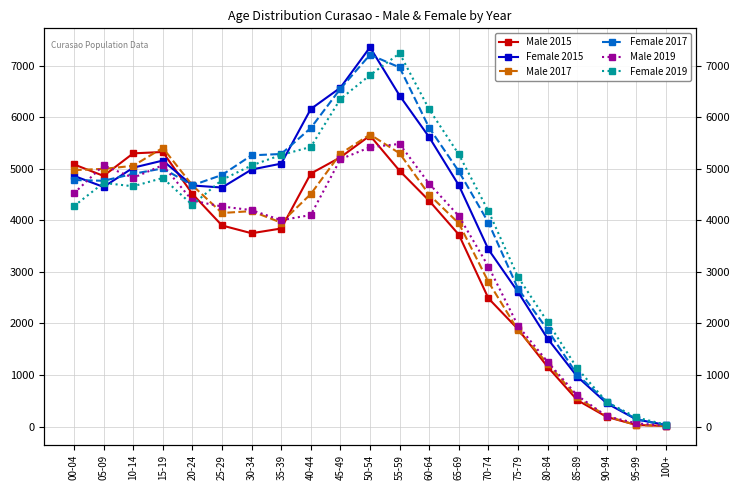

After their last crossing, which series has the higher values: Female 2019 or Female 2017?

Female 2019